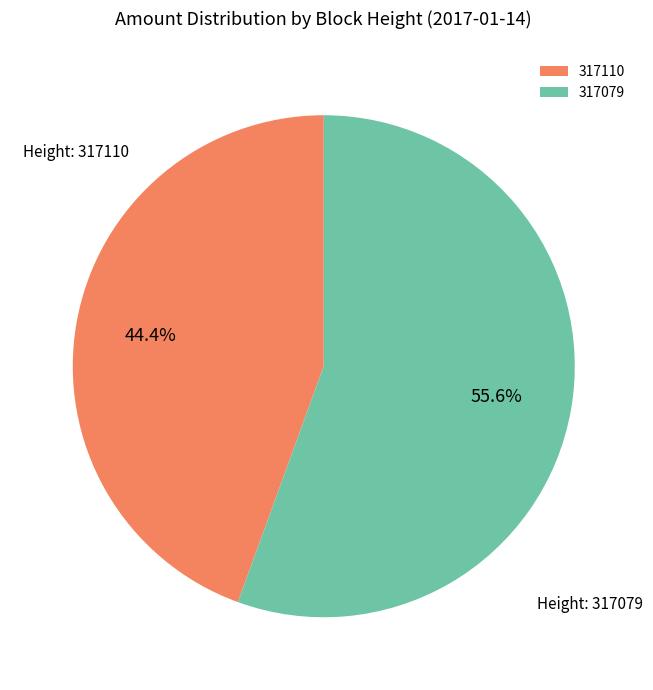

Do 317079 and 317110 together represent more than half of the pie?

Yes